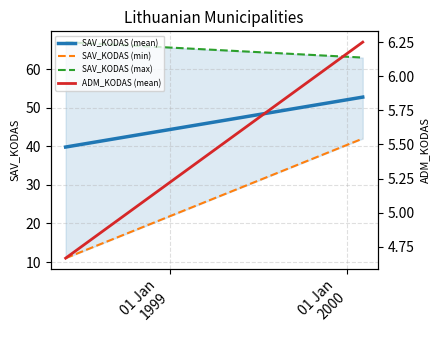

Is it true that SAV_KODAS (max) equals 99.6 at 01 Jan
1999?

False